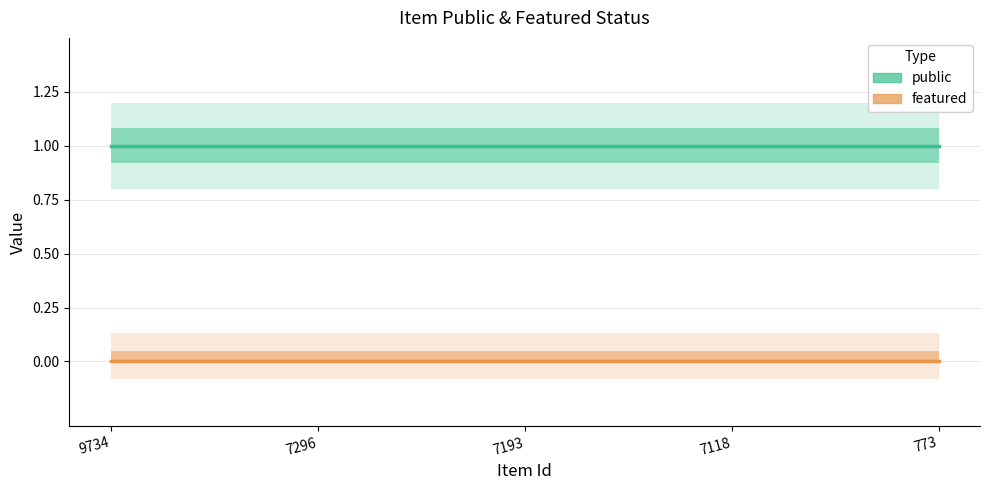

At which label is featured closest to 0?

9734